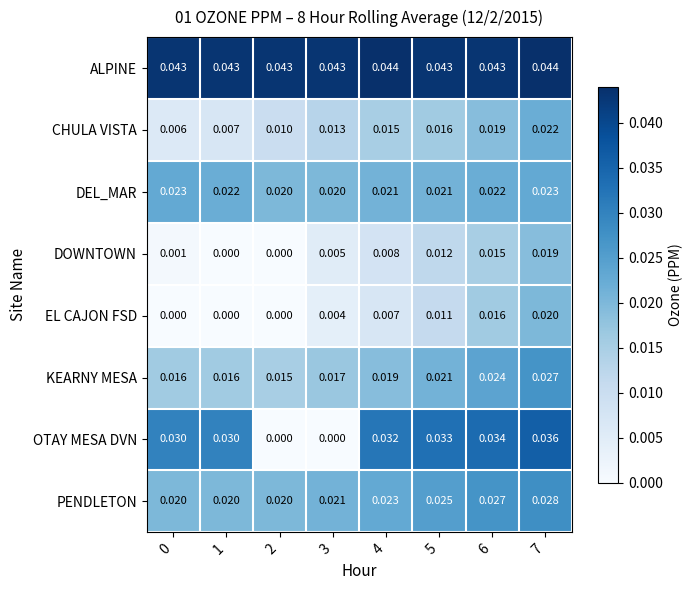

How many distinct data groups are displayed?

8